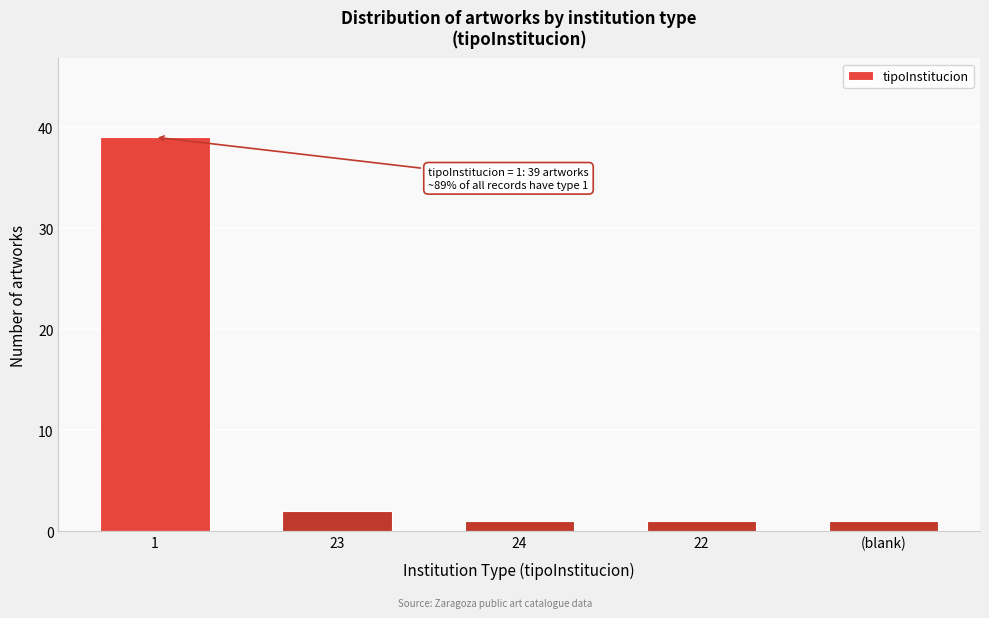

Reading left to right, what are all the values shown in this chart?

39	2	1	1	1